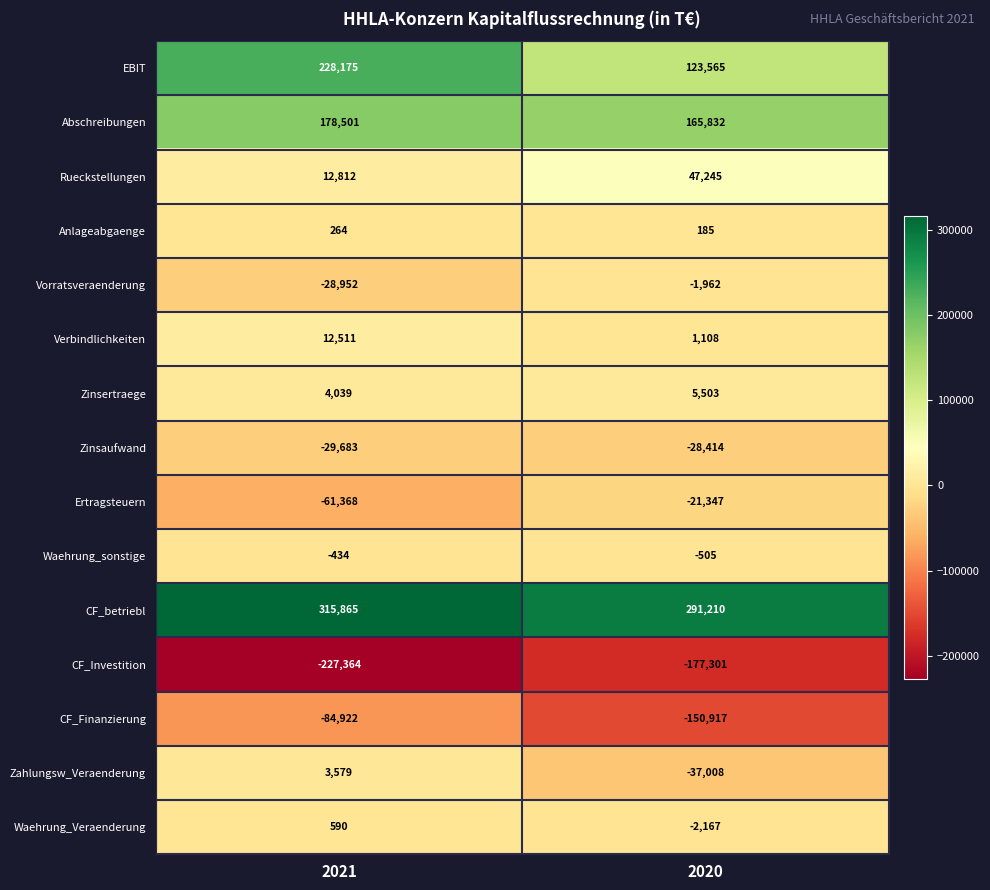

At which category is the sum across all series the highest?

2021